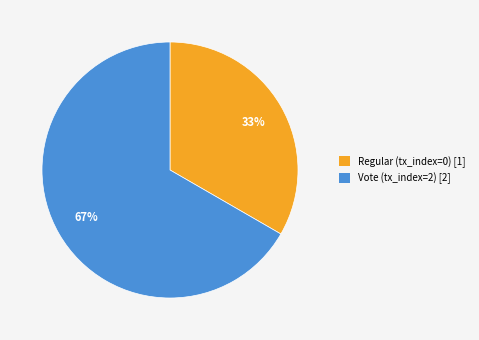

Does Regular account for over 50% of the chart?

No